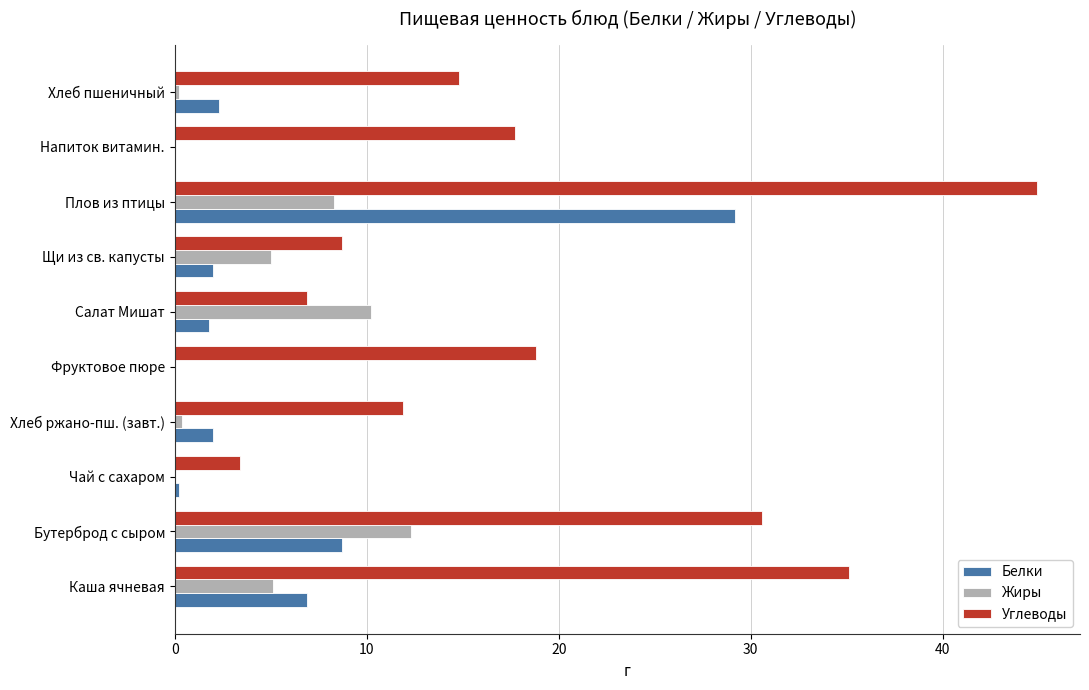

Between Хлеб ржано-пш. (завт.) and Плов из птицы, which series saw the biggest shift?

Углеводы